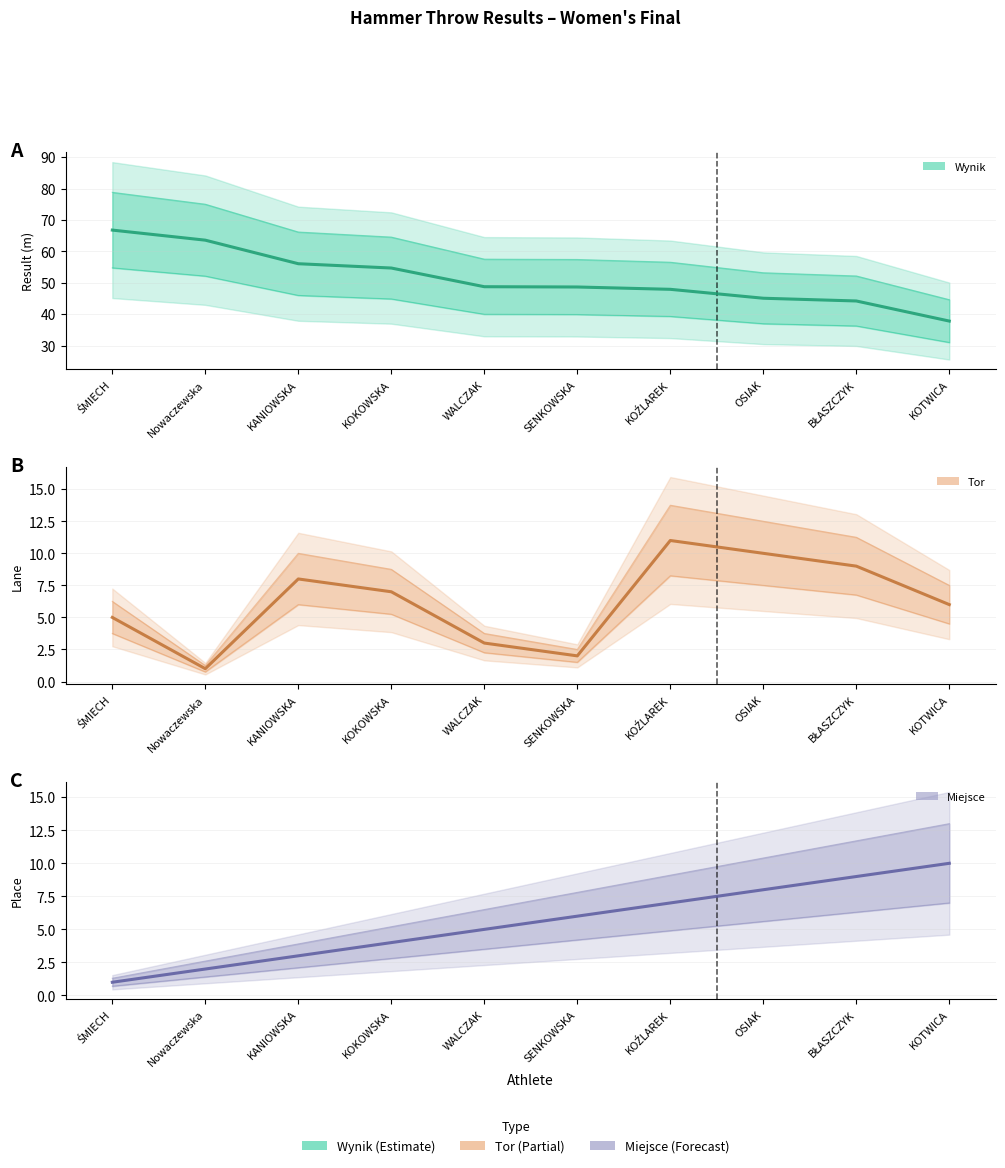

Is the value of Wynik at BŁASZCZYK greater than the value of Tor at Nowaczewska?

Yes